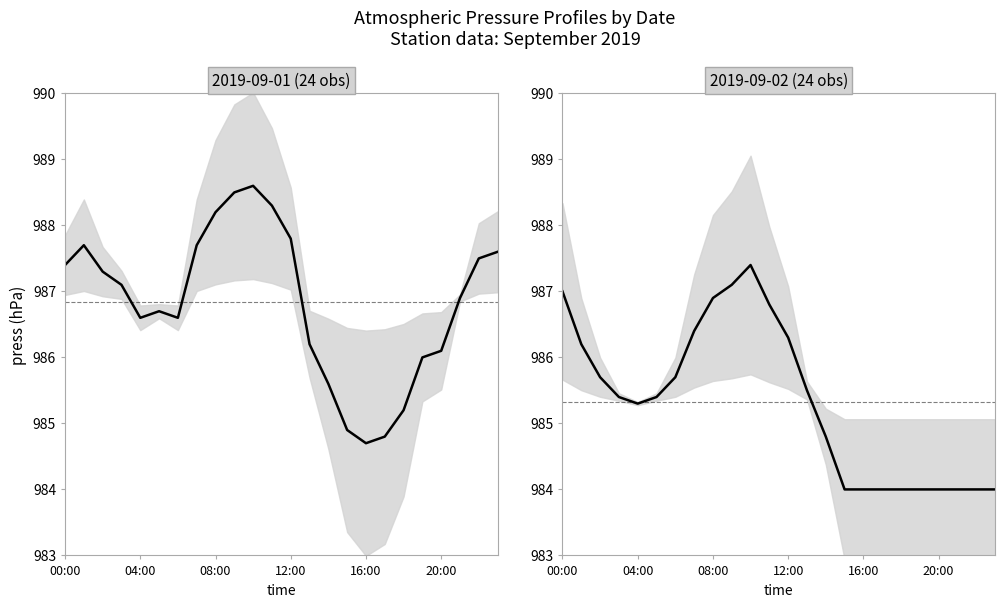

Which series changed the most between 04:00 and 16:00?

2019-09-01